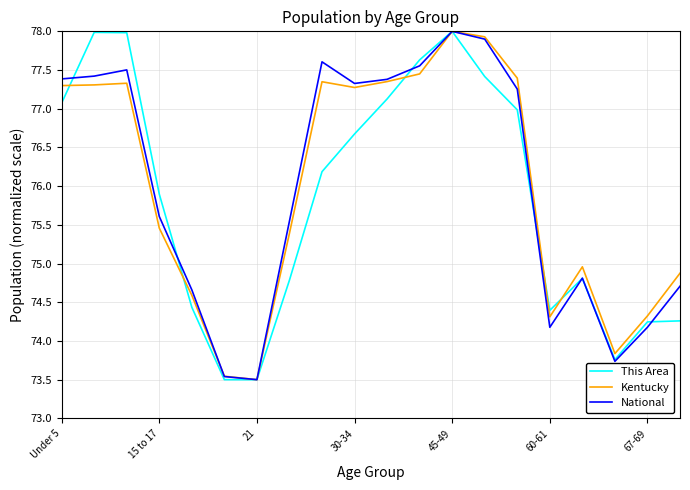

True or false: National has more than 2 points higher than both neighbors.

True